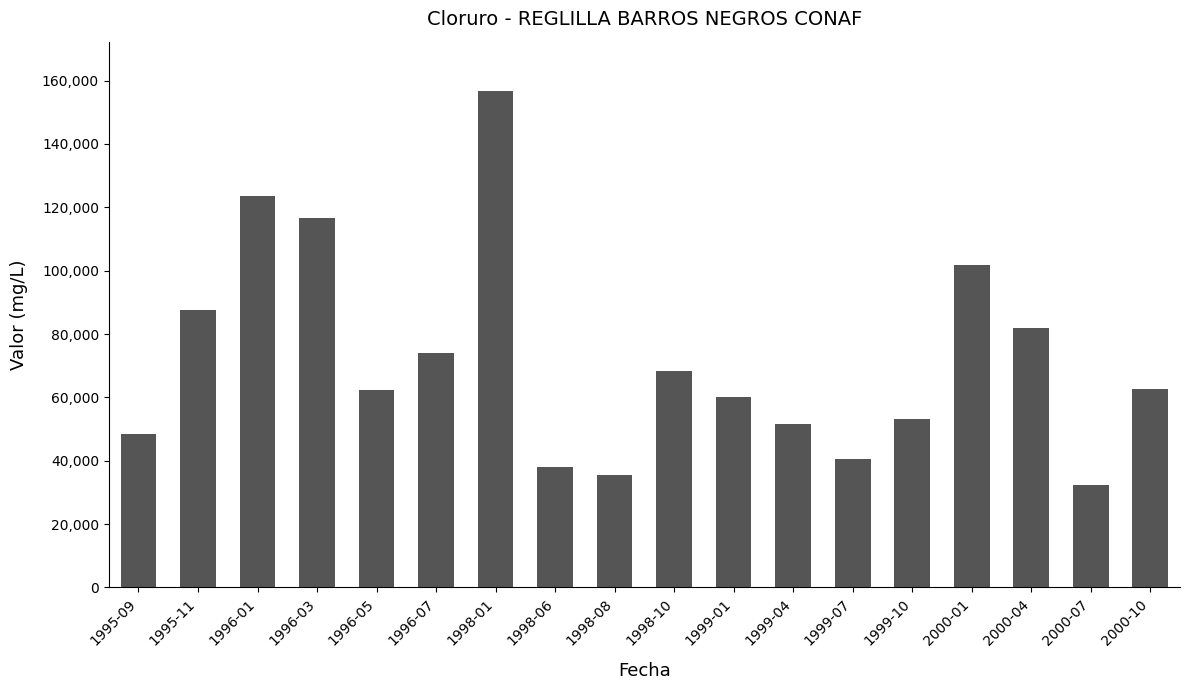

Approximately how many times larger is the value at 1999-07 compared to 1998-08?

1.1